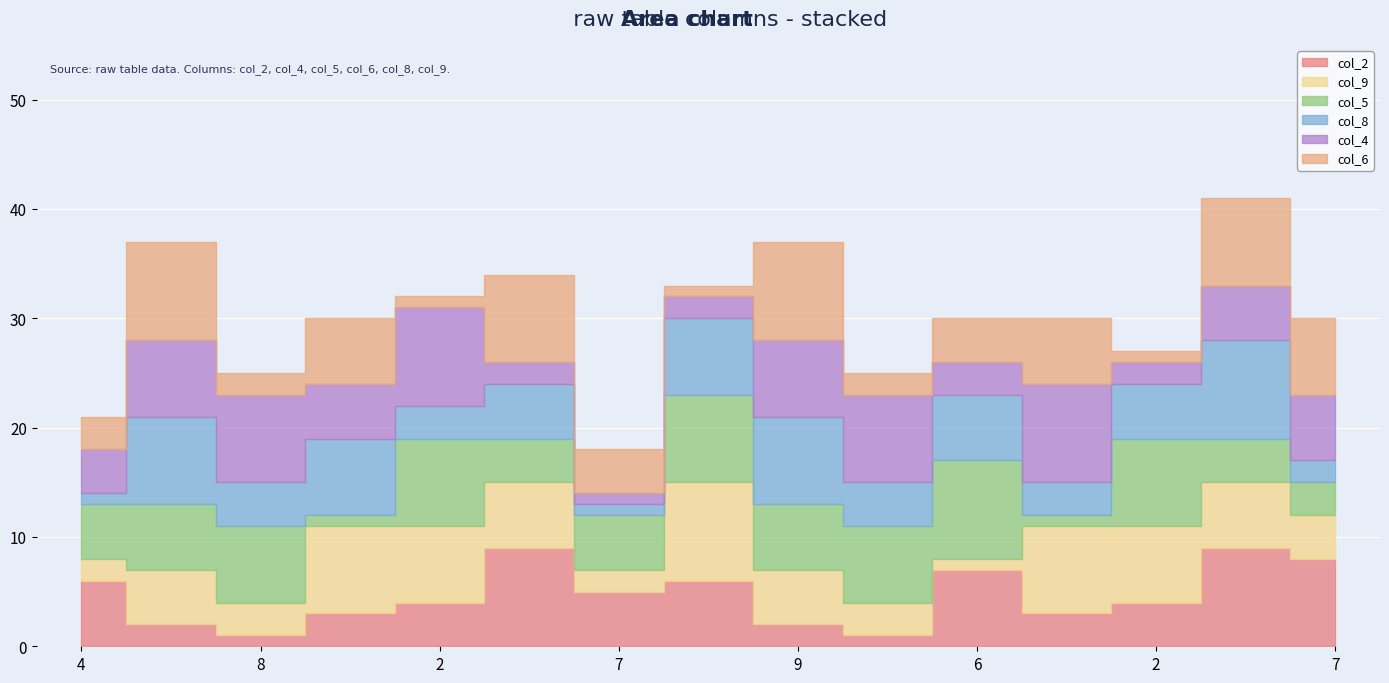

True or false: col_6 has more than 2 points higher than both neighbors.

True